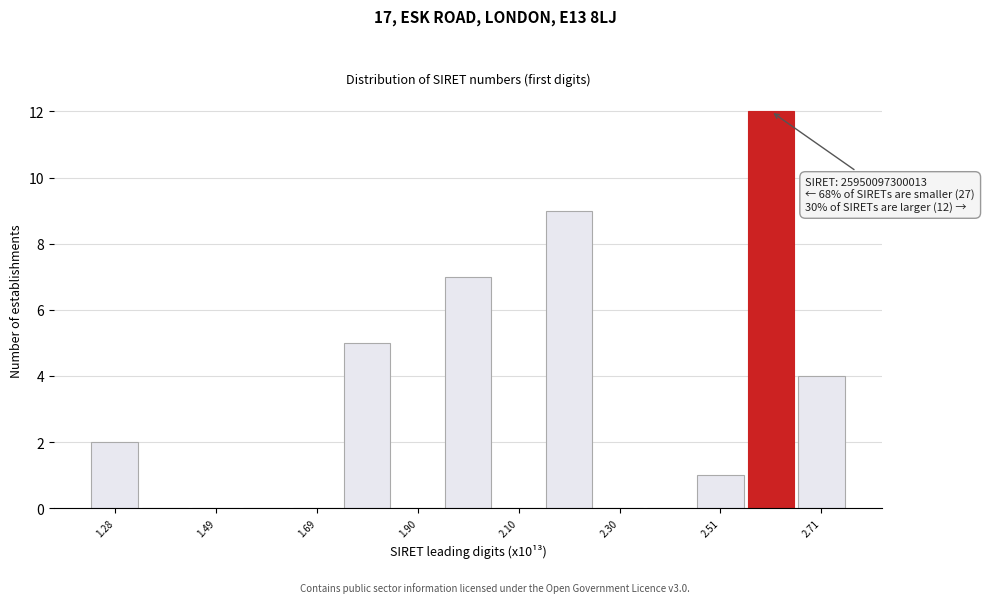

Around what value on the x-axis is the tallest bar? Give the approximate position of its centre, as read against the axis.

2.60